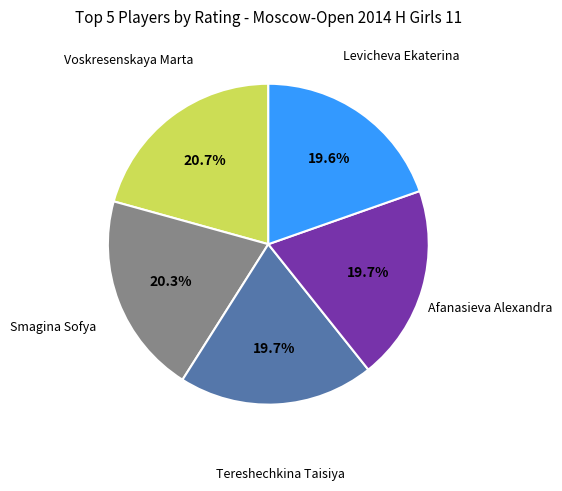

Does any single category account for the majority?

No